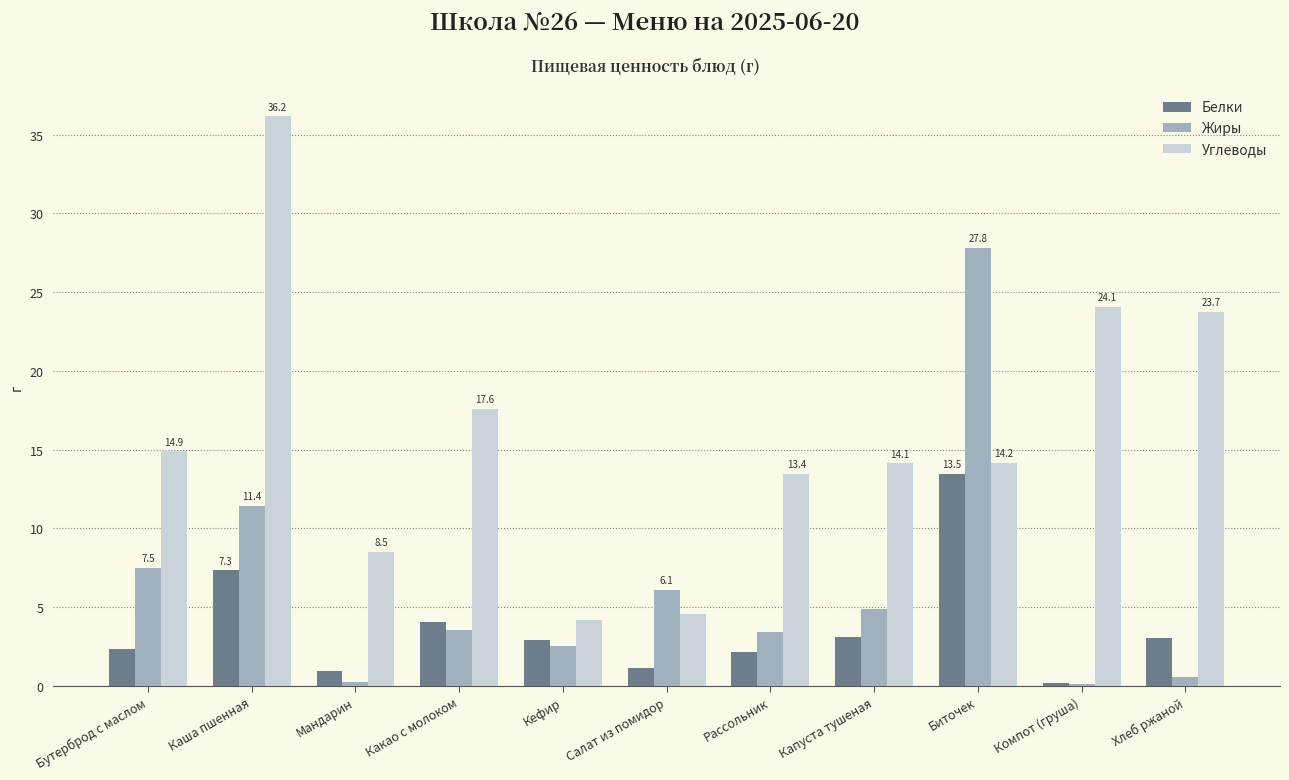

True or false: Белки has a value of 1.3 at Кефир.

False